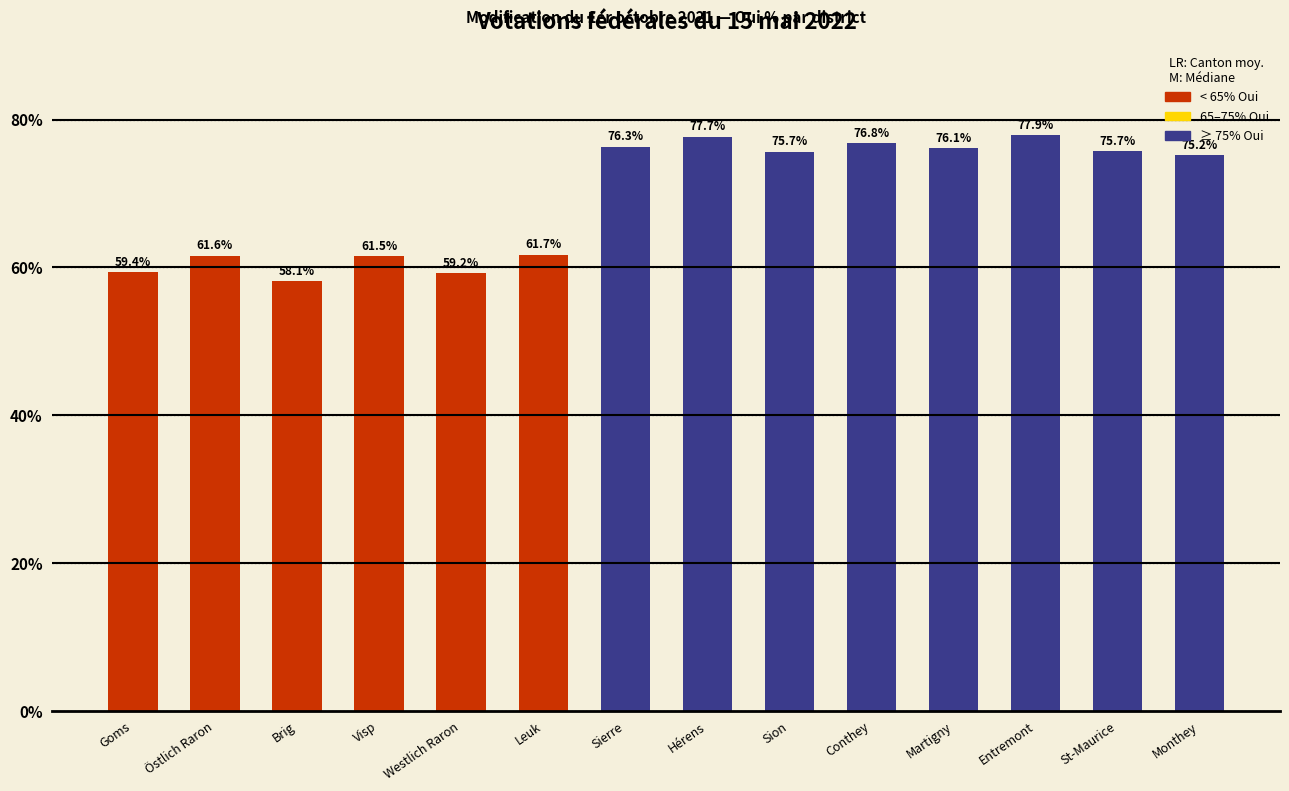

Where does the data first go above 75?

Sierre